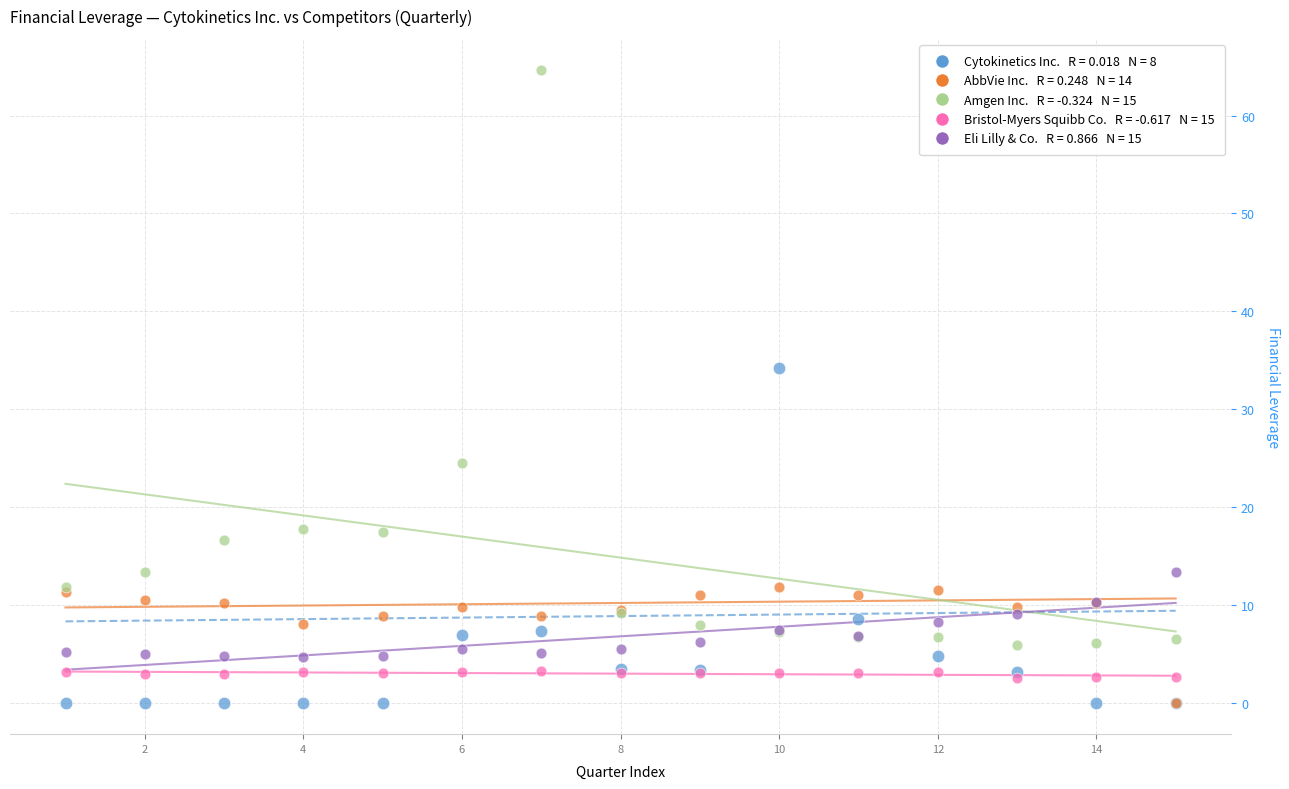

Across all series, what Y value is closest to 32?

34.2